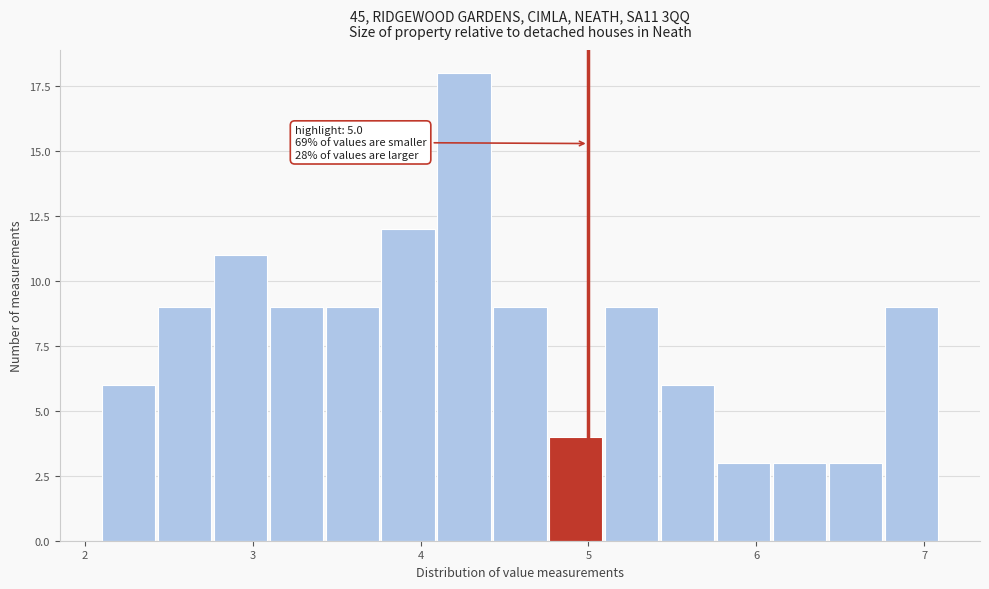

Read against the x-axis, roughly where is the centre of the tallest bar?

4.3